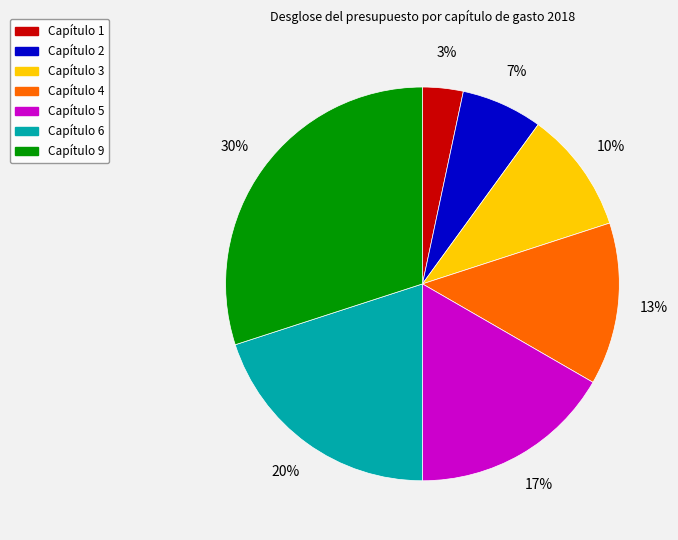

Does any single category account for the majority?

No